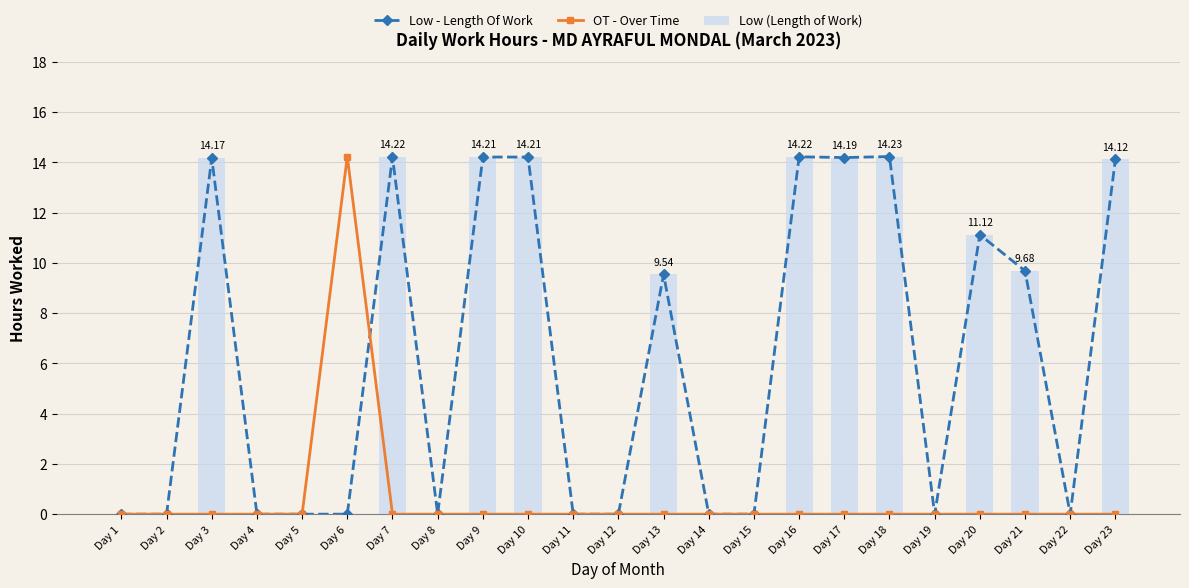

The value of Low (Length of Work) at Day 21 is 14.8. True or false?

False